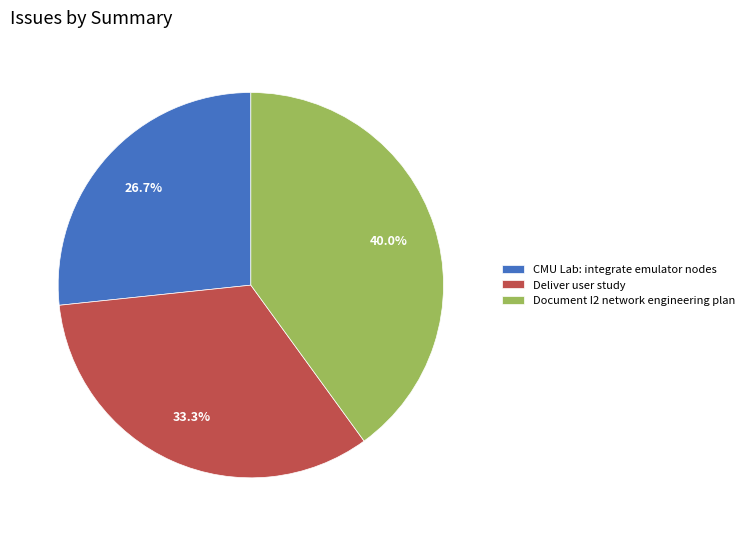

To the nearest percent, what is the difference between the largest and smallest slice percentages?

13%